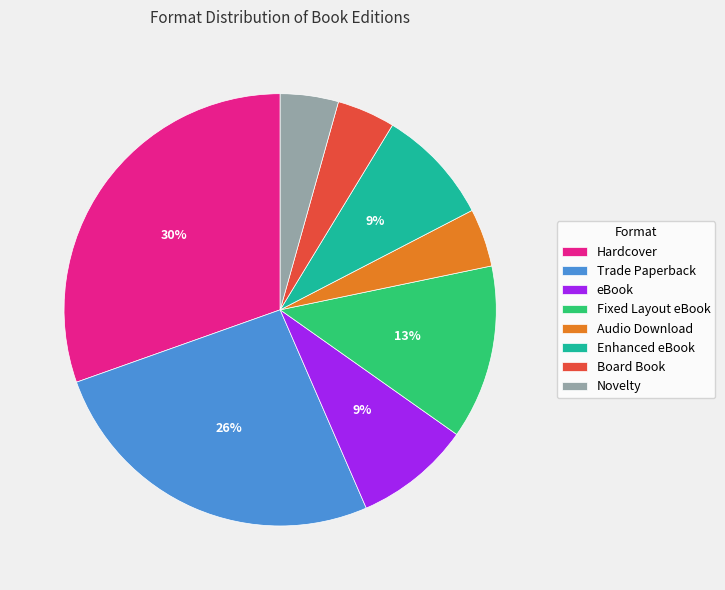

Which has a higher value, Novelty or eBook?

eBook